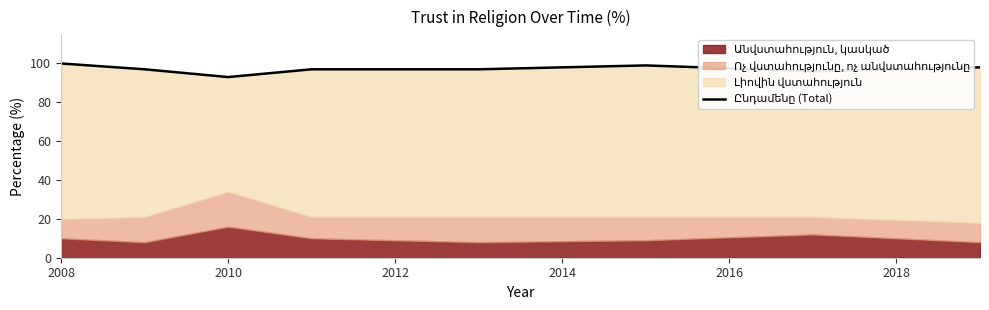

How many points are lower than both their immediate neighbors (excluding endpoints)?

2